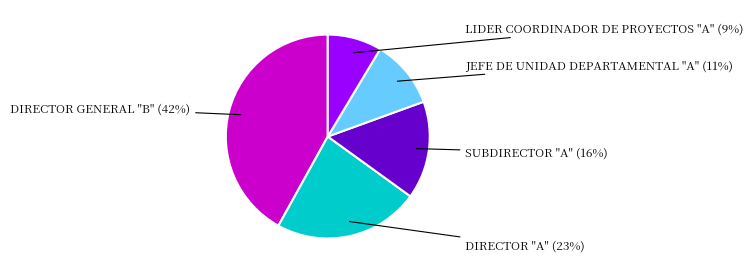

Is there a majority slice in this chart?

No